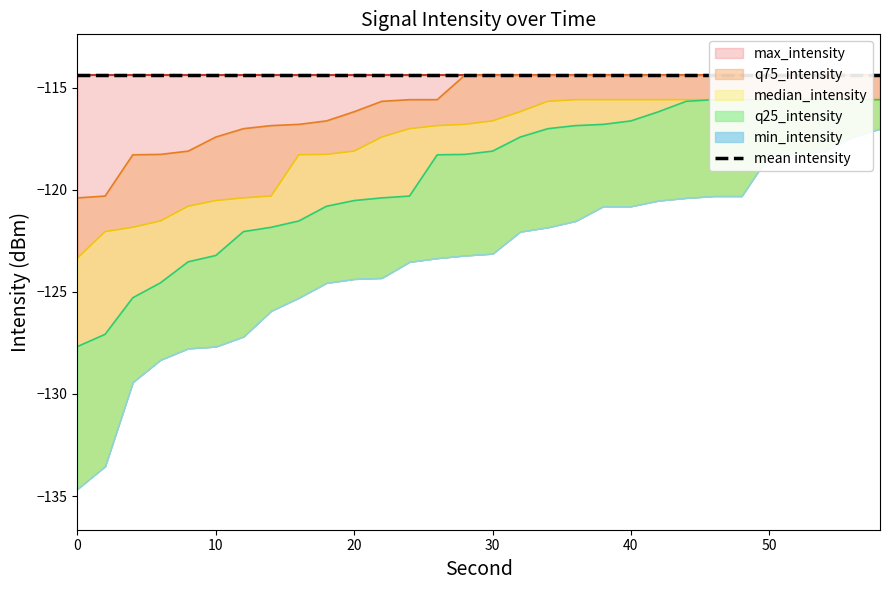

What is the value of the median_intensity point at the 4th from the left?

-121.5